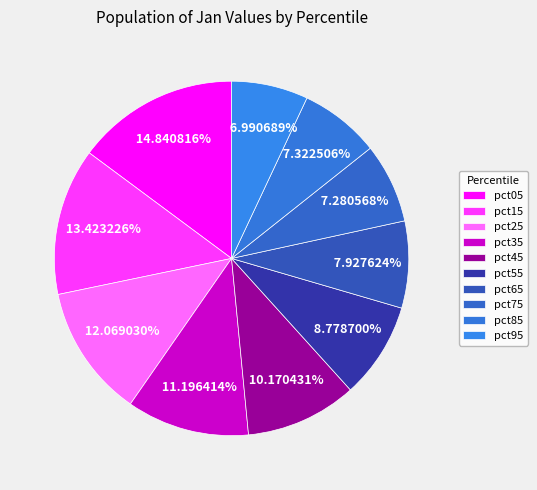

What percentage do pct15 and pct65 together represent?

21.4%